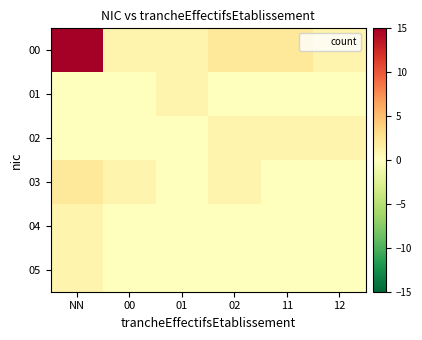

List the series in order of their peak value, highest first.

00, 03, 01, 02, 04, 05